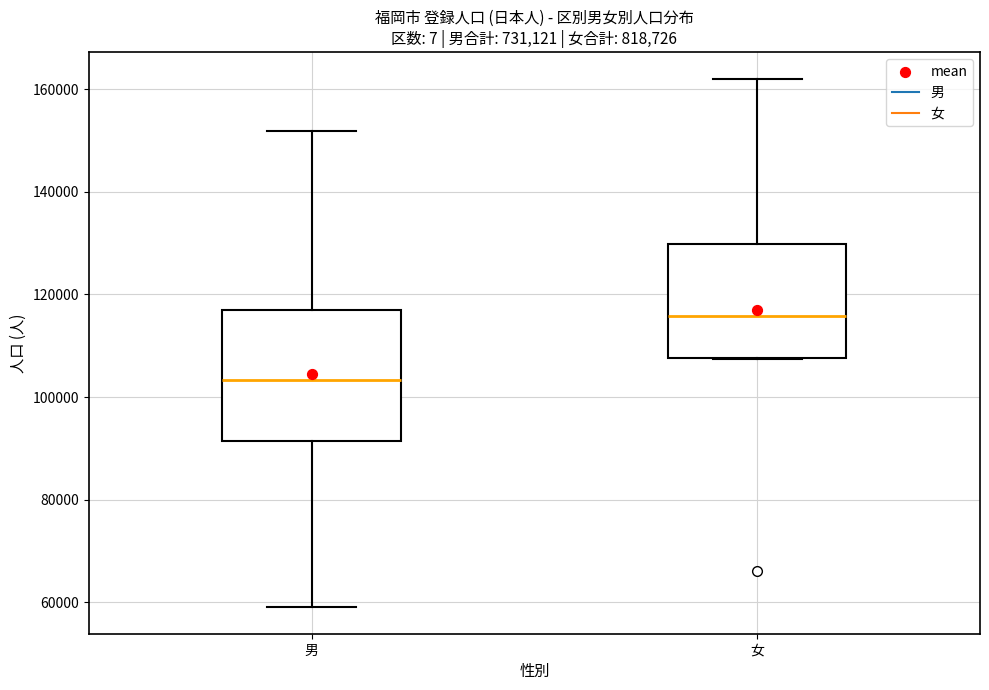

Which box's median line is the highest?

女